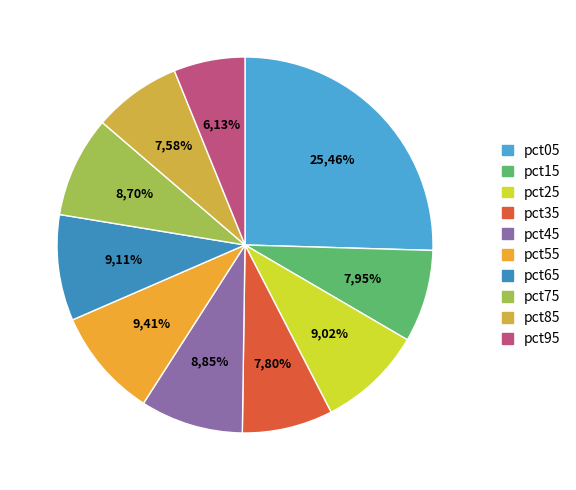

The pct05 slice represents 16% of the pie. True or false?

False